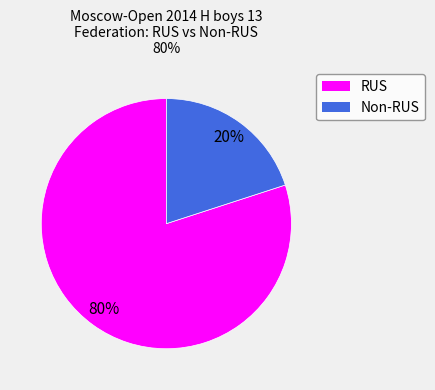

Count the number of slices in the pie.

2